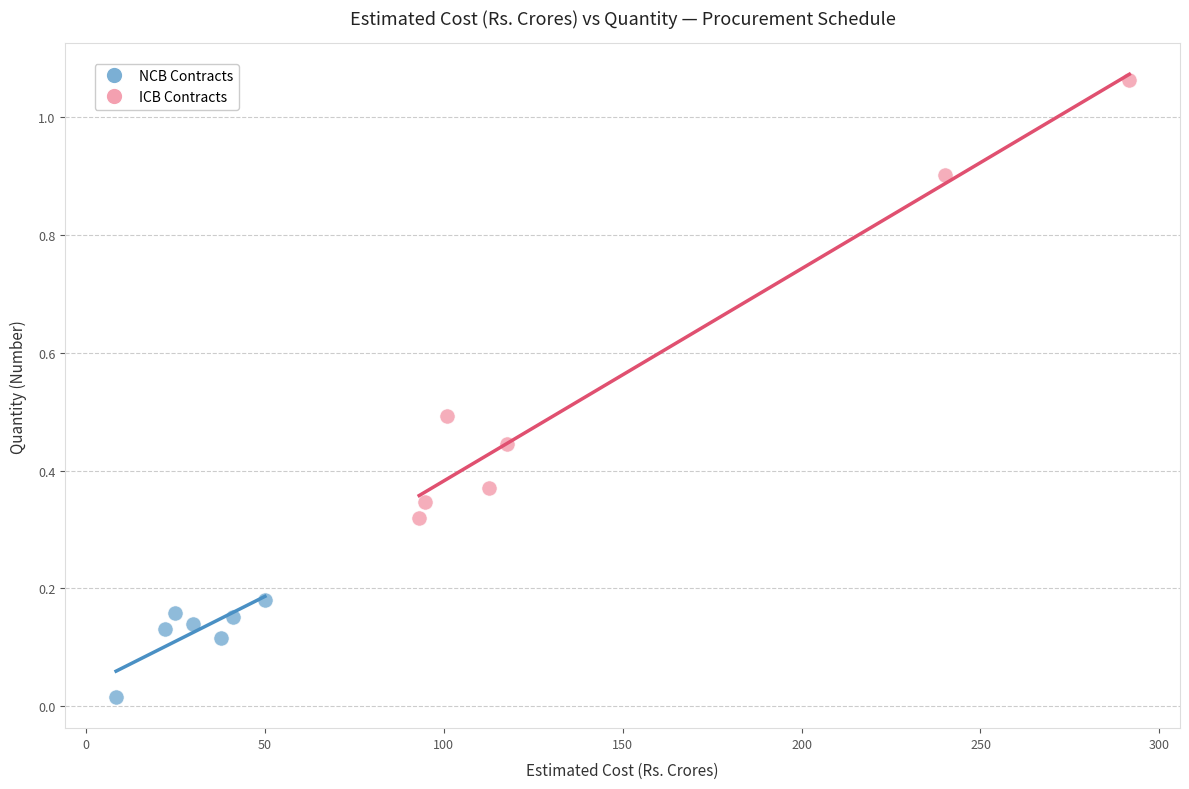

What are all the series names shown in the legend?

NCB Contracts, ICB Contracts